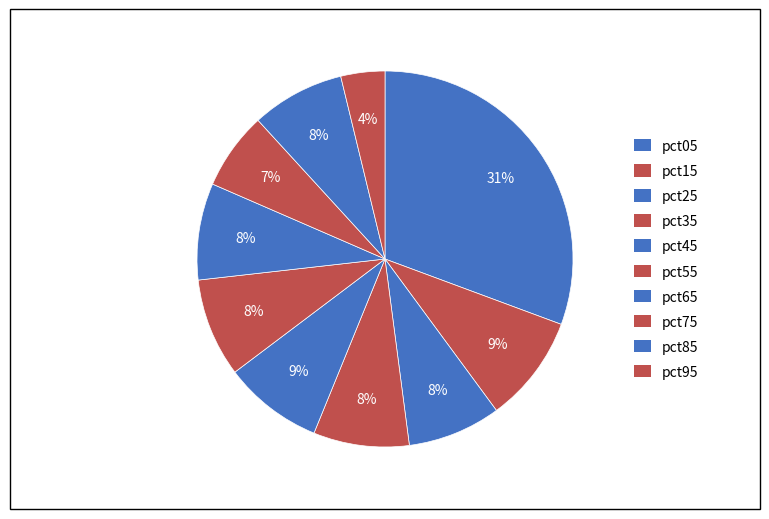

Rank the categories by value from lowest to highest.

pct95, pct75, pct85, pct25, pct35, pct65, pct55, pct45, pct15, pct05